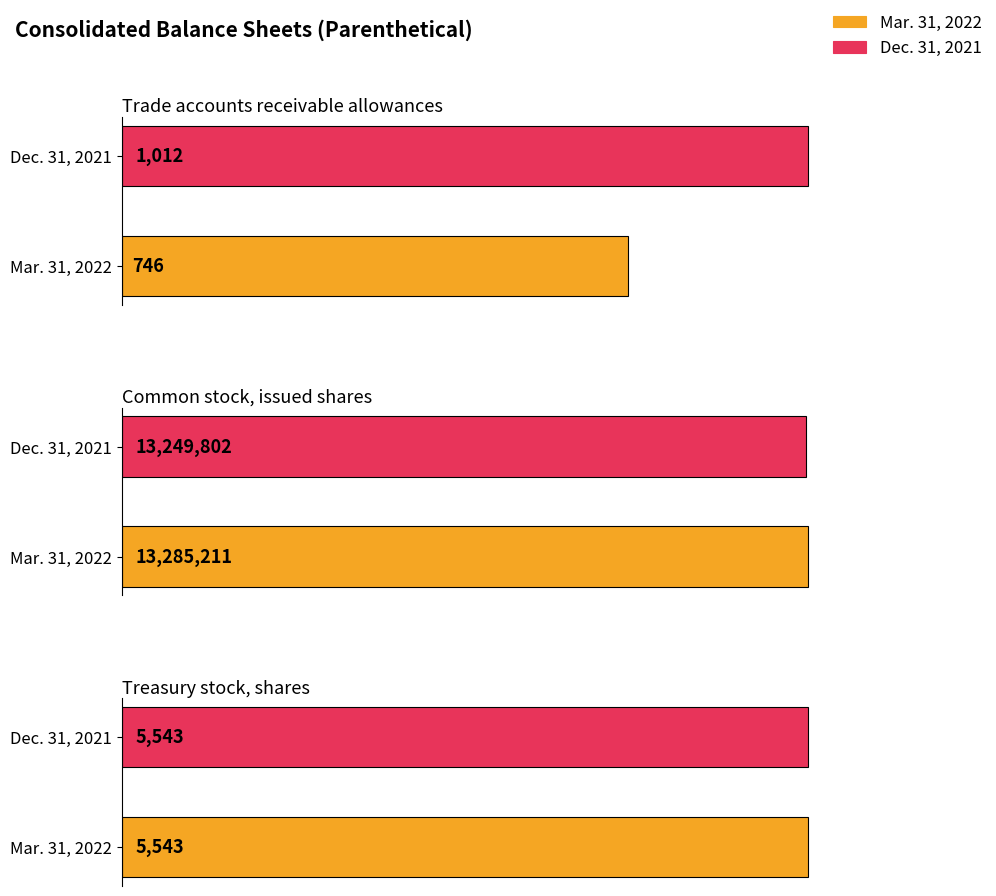

Does the chart contain stacked bars?

No